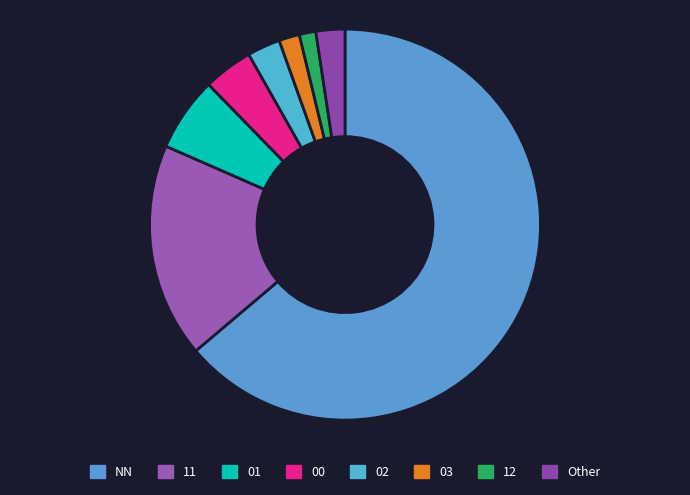

How many segments does this pie chart have?

8